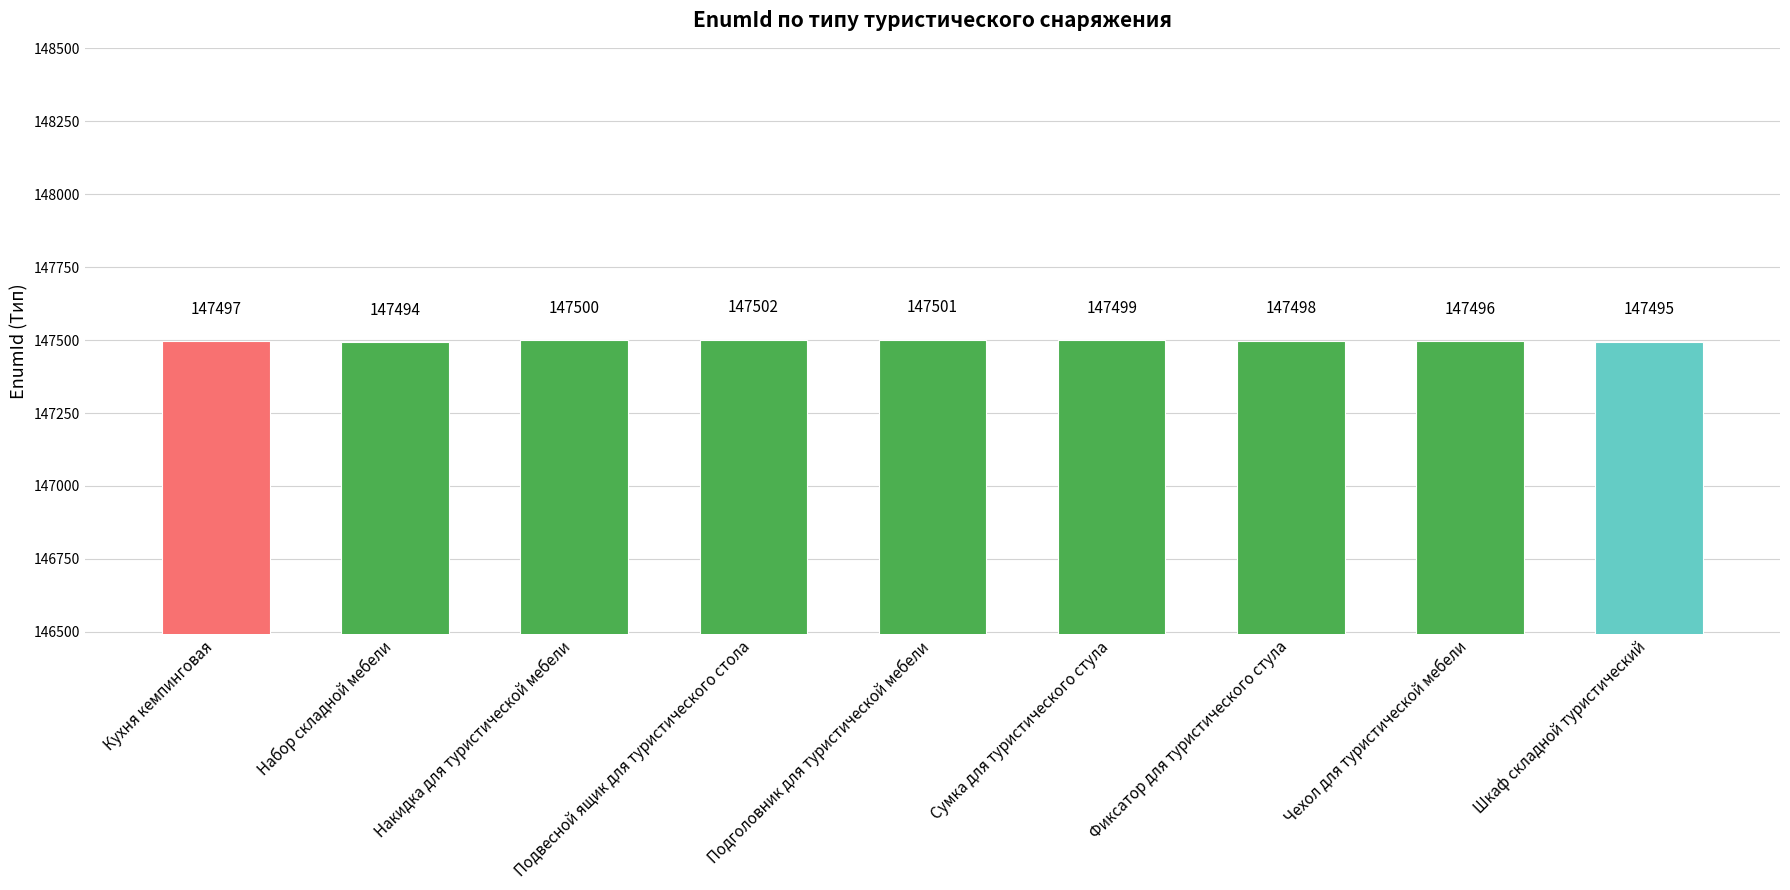

The value at Чехол для туристической мебели is 100689. True or false?

False